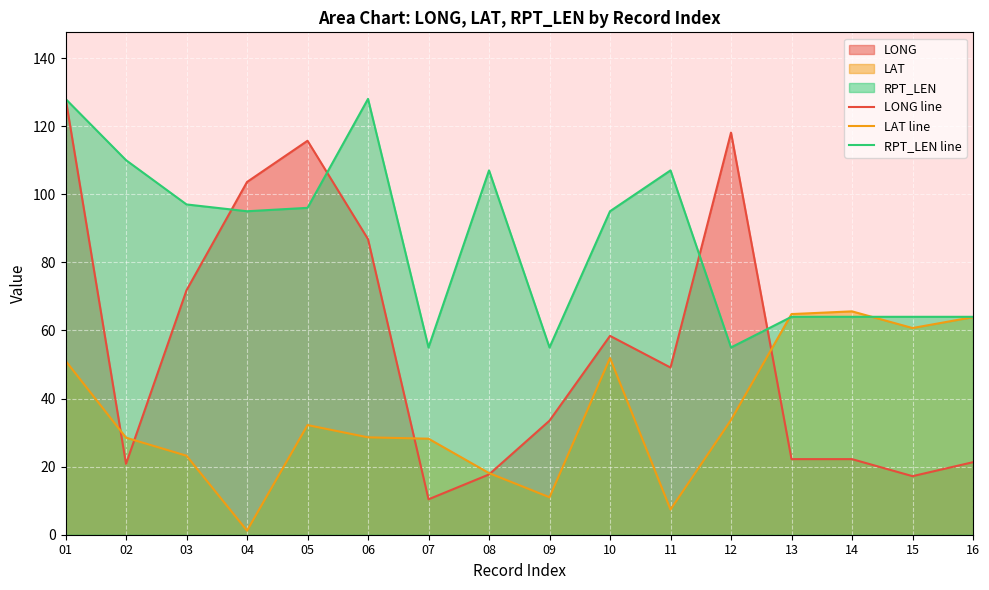

Reading left to right, transcribe all the data shown in this chart.

LONG line: 01=128.3	02=20.8	03=71.8	04=103.6	05=115.7	06=86.8	07=10.4	08=17.7	09=33.5	10=58.4	11=49.1	12=118.1	13=22.2	14=22.2	15=17.2	16=21.3
LAT line: 01=51.1	02=28.5	03=23.2	04=1.2	05=32.2	06=28.6	07=28.2	08=18.1	09=11.0	10=51.9	11=7.4	12=33.7	13=64.8	14=65.6	15=60.7	16=63.9
RPT_LEN line: 01=128.0	02=110.0	03=97.0	04=95.0	05=96.0	06=128.0	07=55.0	08=107.0	09=55.0	10=95.0	11=107.0	12=55.0	13=64.0	14=64.0	15=64.0	16=64.0